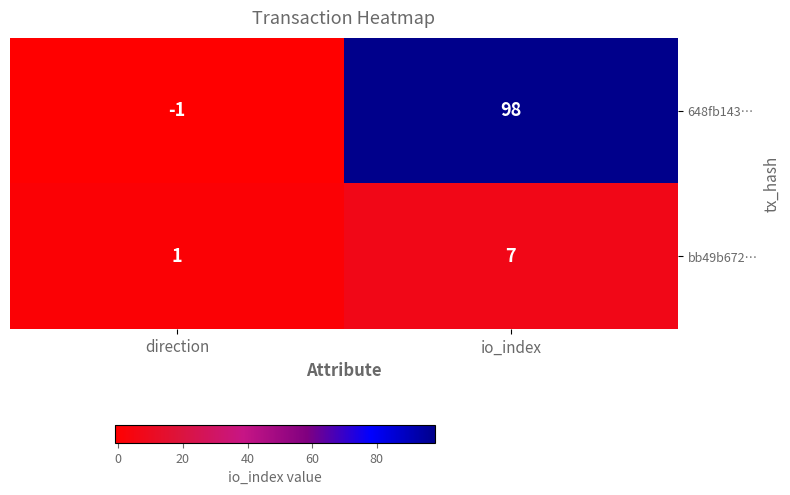

What value does the 648fb143… series have at io_index, to the nearest 5?

100